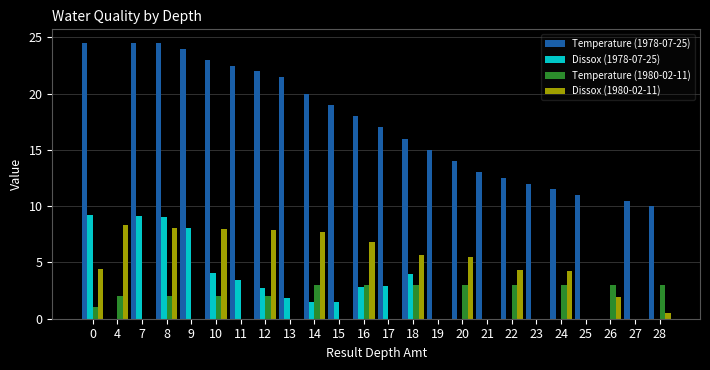

What are all the series names shown in the legend?

Temperature (1978-07-25), Dissox (1978-07-25), Temperature (1980-02-11), Dissox (1980-02-11)